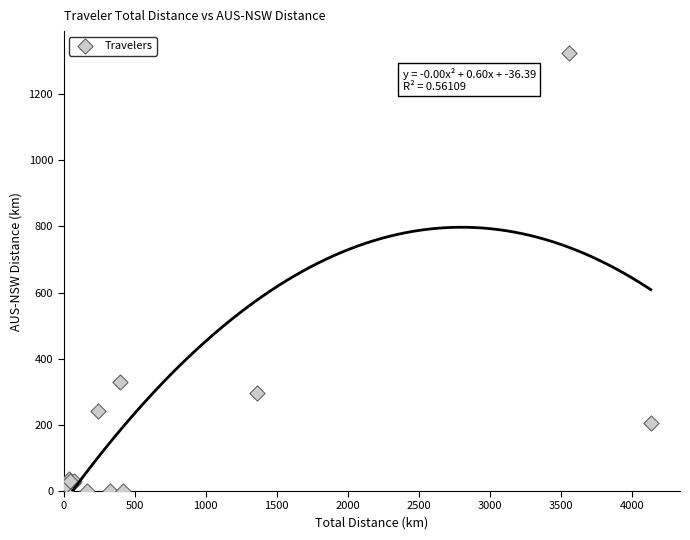

What Y value in the scatter plot is closest to 661?

329.5